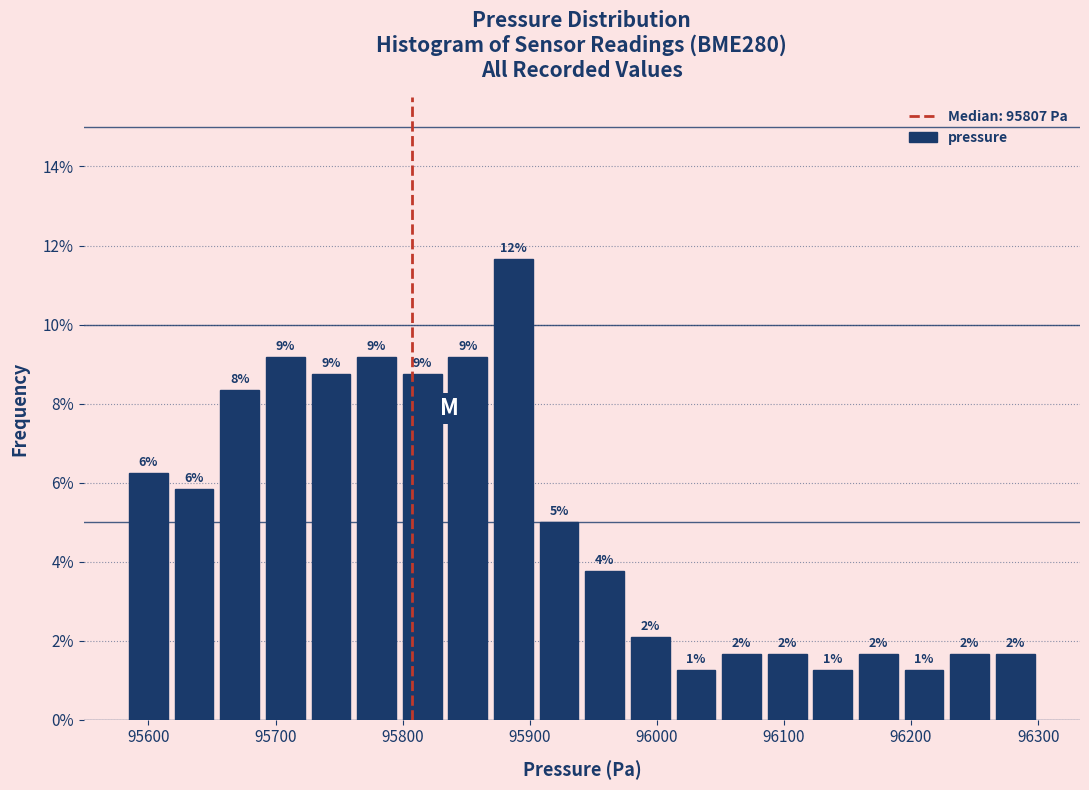

Around what value on the x-axis is the tallest bar? Give the approximate position of its centre, as read against the axis.

95890